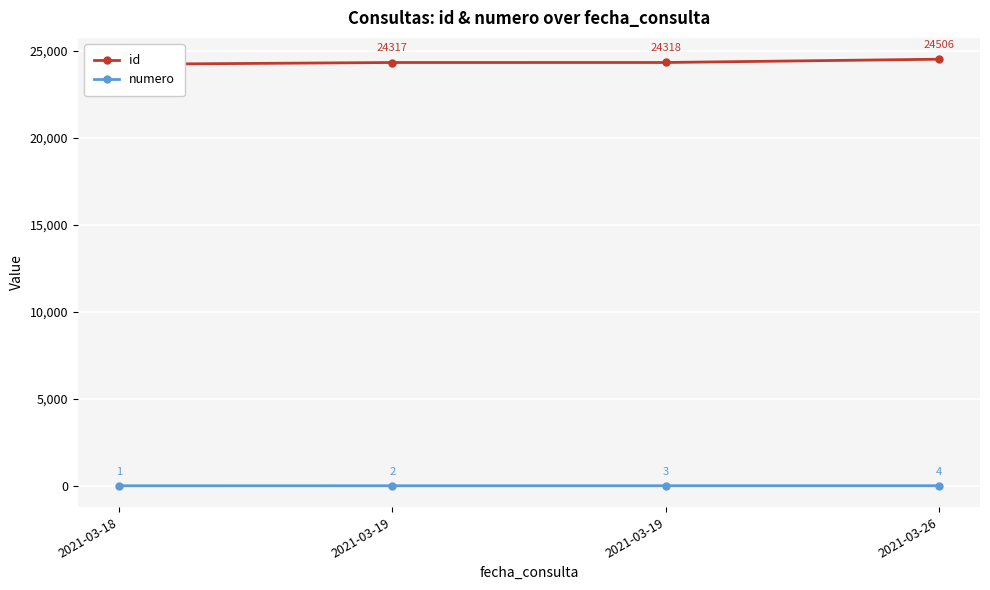

Where does the id series first go above 24318?

2021-03-26